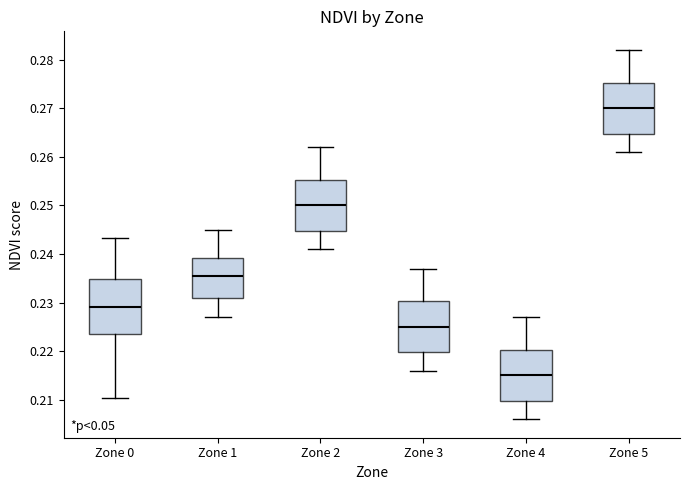

Where is the lower edge of the box for Zone 0 on the y-axis? The values are not printed on the chart, so give them approximately, as read against the axis.

0.223